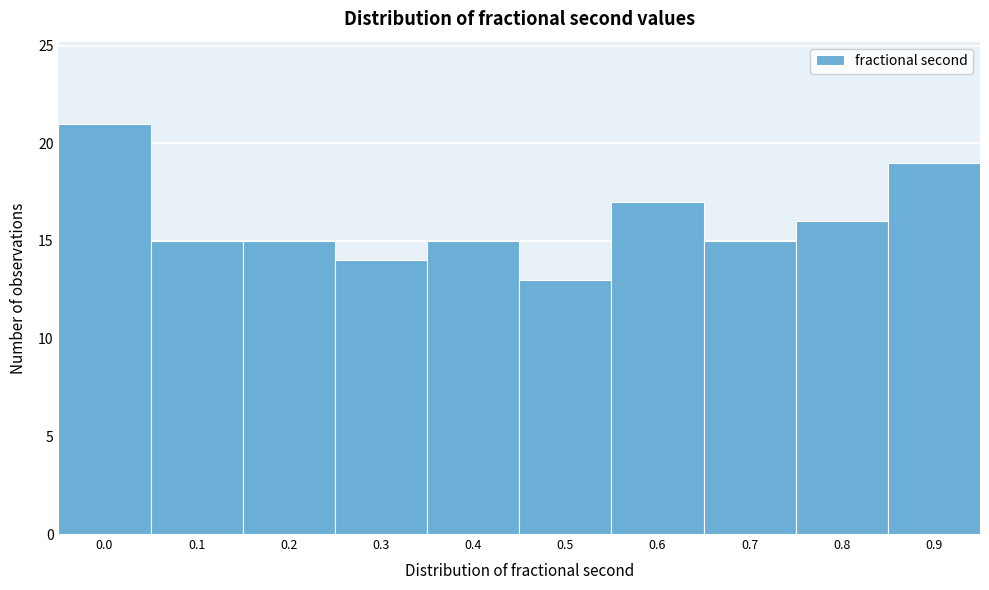

Reading left to right, list all the values displayed in this chart.

0.0=21	0.1=15	0.2=15	0.3=14	0.4=15	0.5=13	0.6=17	0.7=15	0.8=16	0.9=19